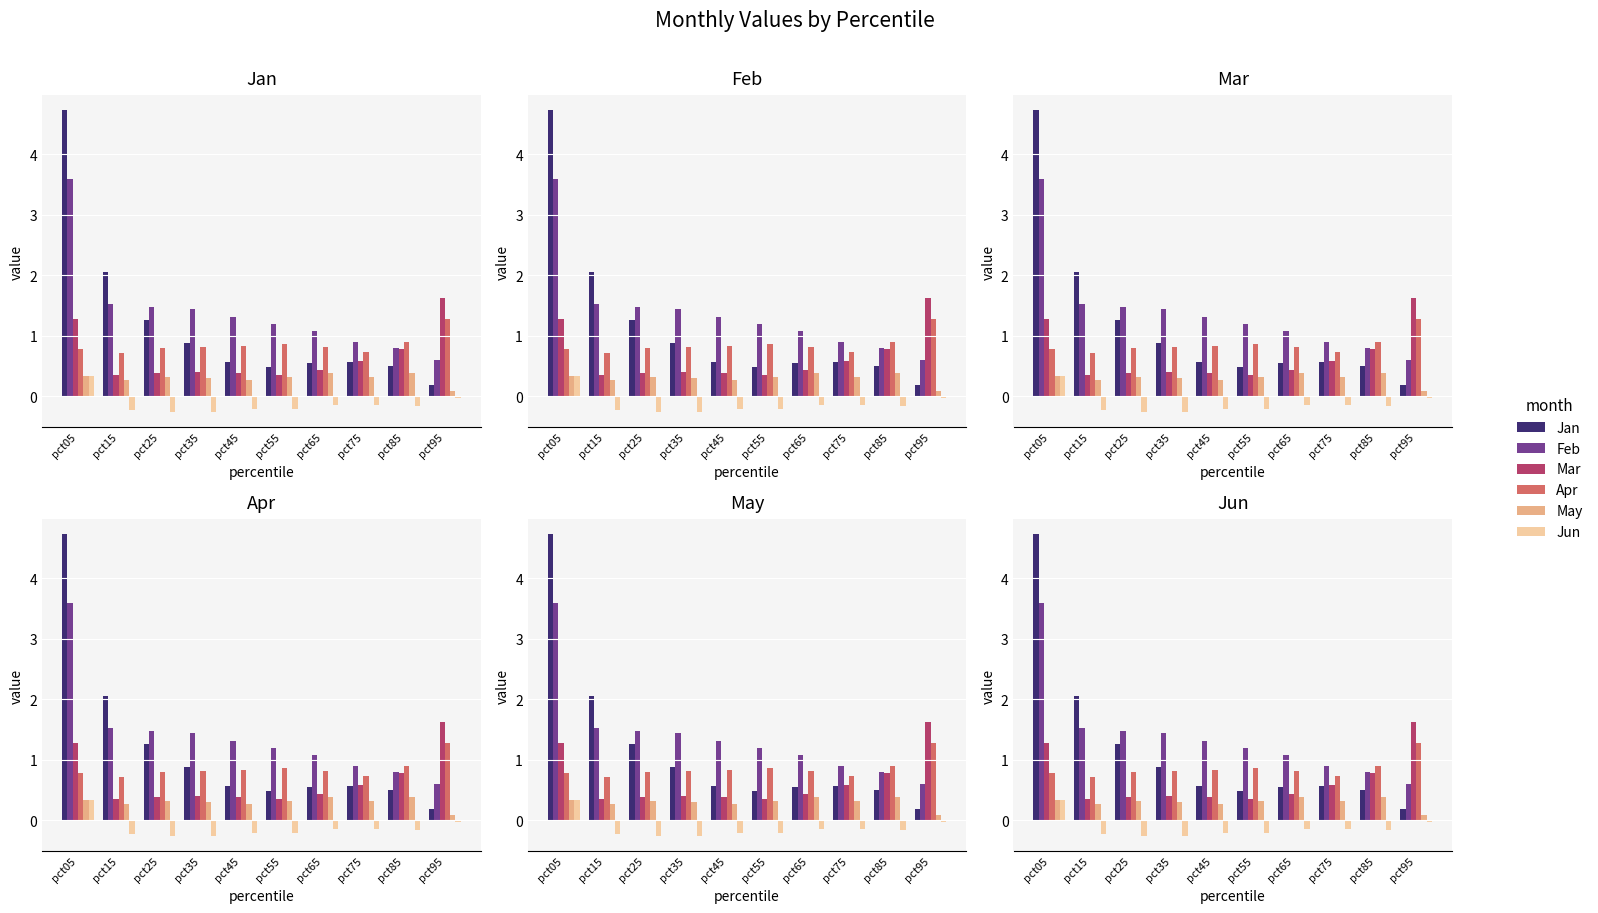

What is the spread (max minus min) of values at pct55?

1.4